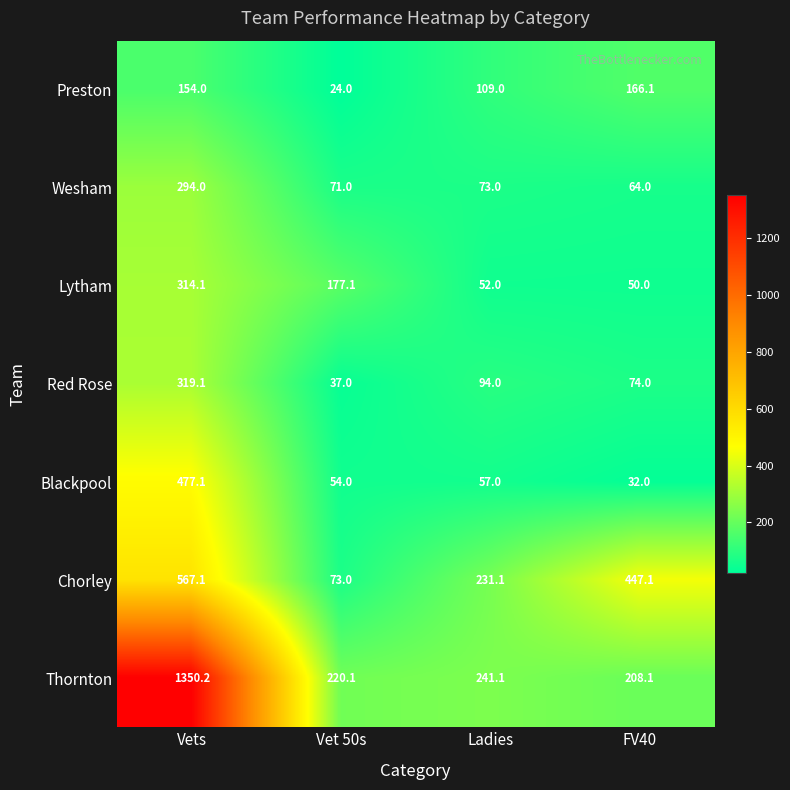

Reading left to right, what are all the values shown in this chart?

Preston: 154.0	24.0	109.0	166.1
Wesham: 294.0	71.0	73.0	64.0
Lytham: 314.1	177.1	52.0	50.0
Red Rose: 319.1	37.0	94.0	74.0
Blackpool: 477.1	54.0	57.0	32.0
Chorley: 567.1	73.0	231.1	447.1
Thornton: 1350.2	220.1	241.1	208.1